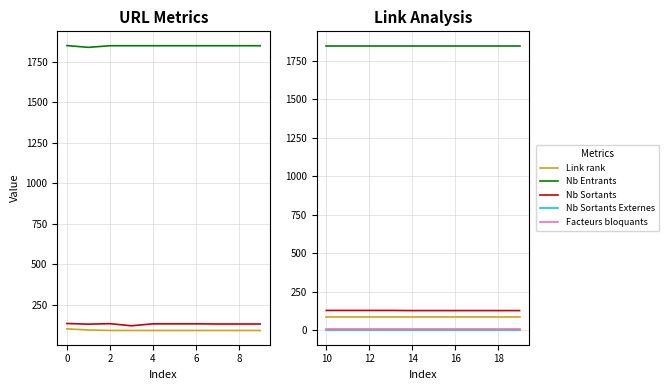

Is the value of Nb Entrants at 8 greater than the value of Nb Sortants at 7?

Yes